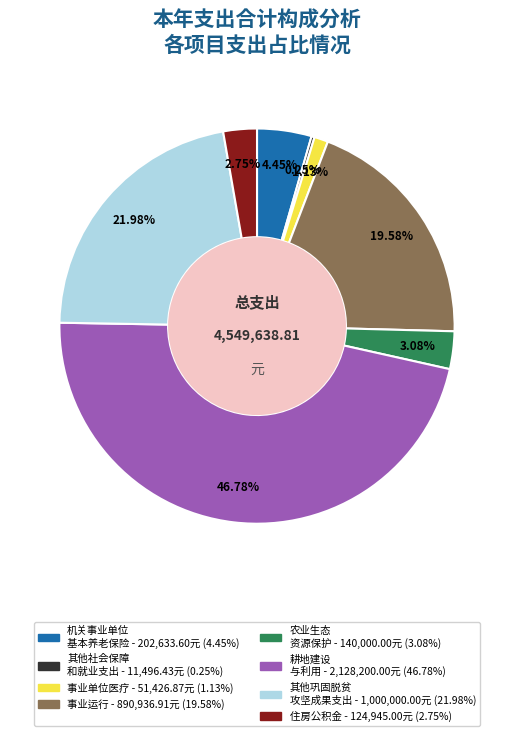

Is there any slice that represents more than half of the pie?

No